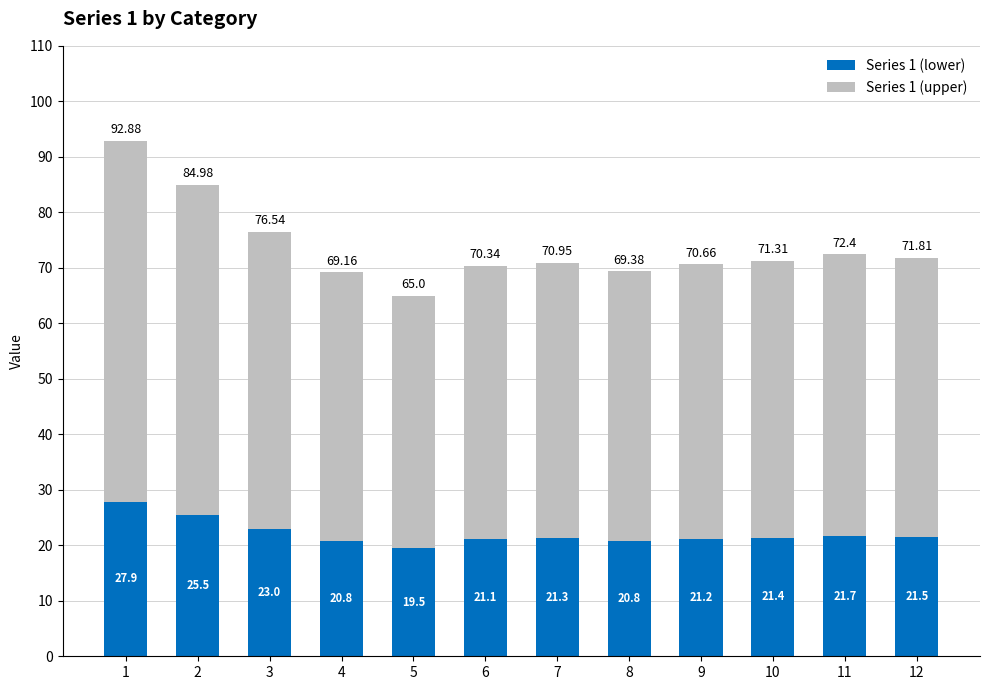

What is the difference between the maximum and minimum values in the Series 1 (lower) series?

8.4